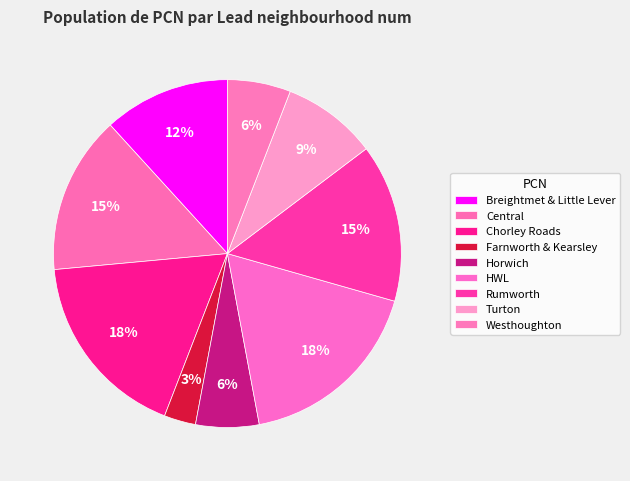

How many segments does this pie chart have?

9